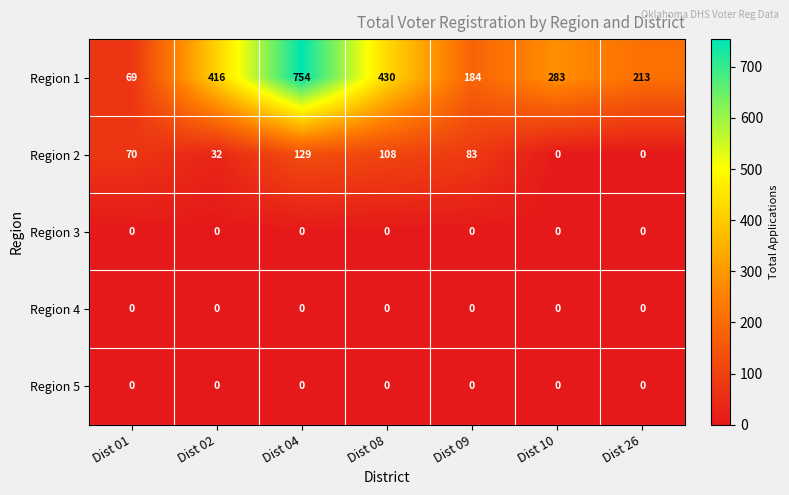

Which category has the highest value across all series?

Dist 04